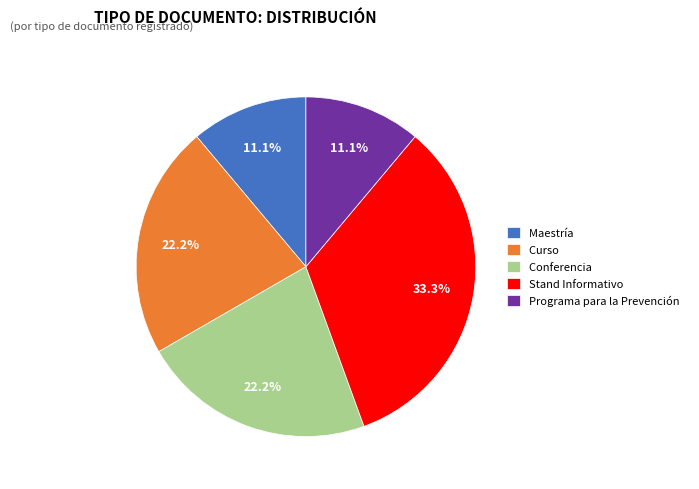

Between Conferencia and Maestría, which is larger?

Conferencia